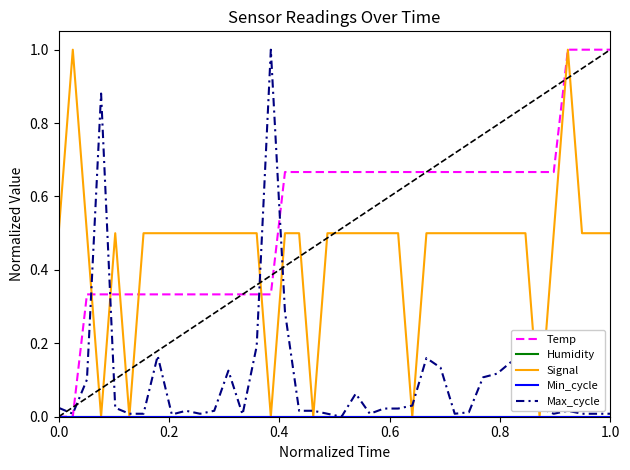

How many distinct data groups are displayed?

5